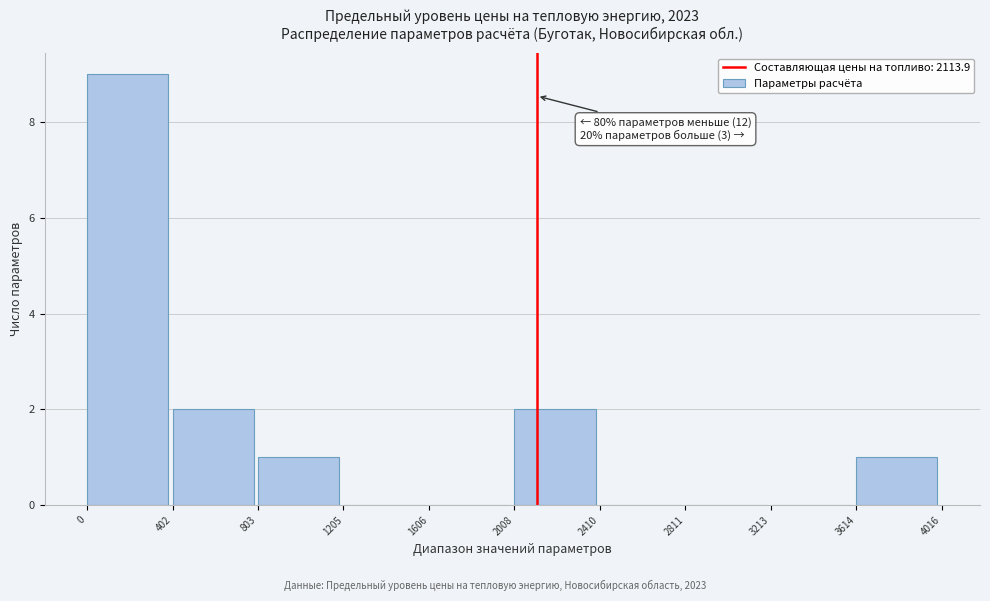

Over which range of the x-axis is the bar tallest?

0 to 402